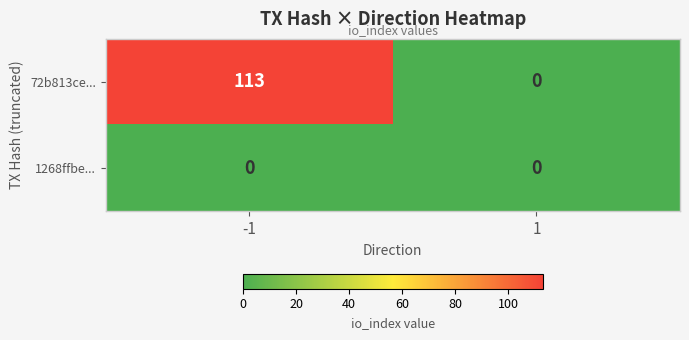

What is the sum of the 72b813ce... values at 1 and -1?

113